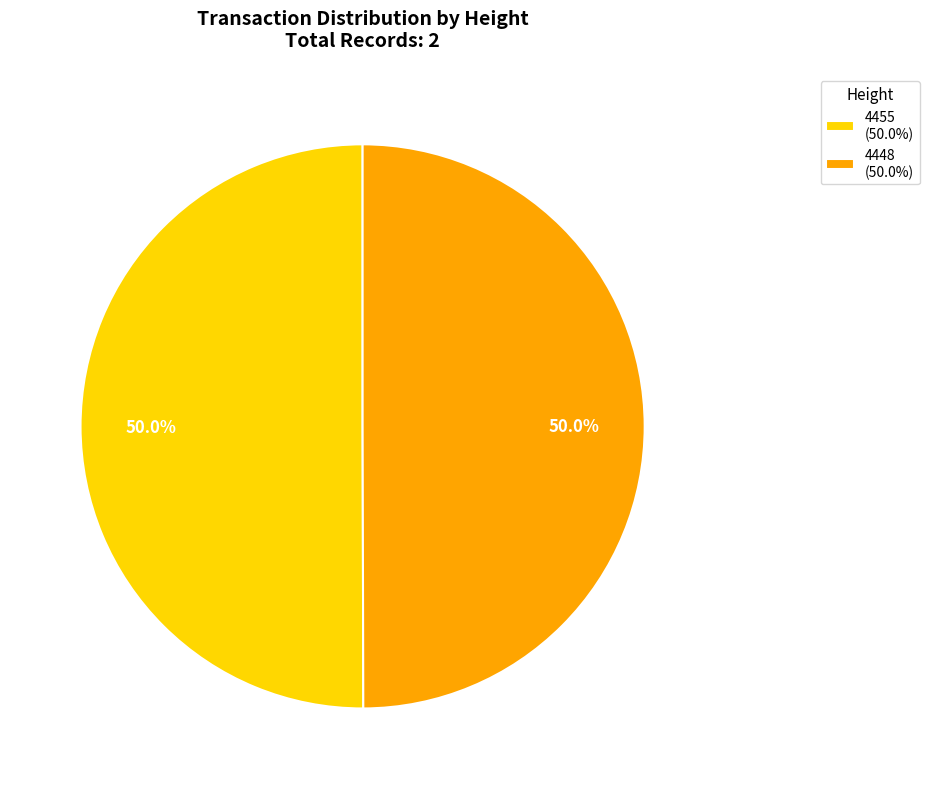

Approximately how many times larger is the value at 4455 (50.0%) compared to 4448 (50.0%)?

1.0